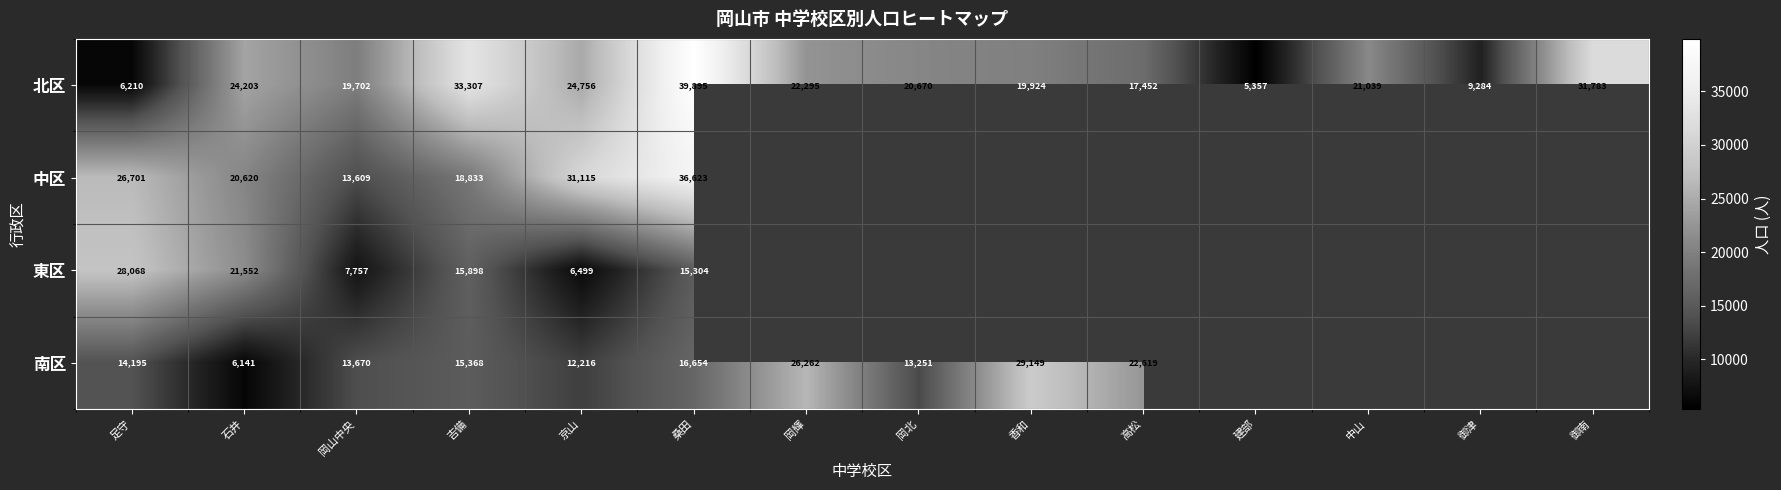

Which category has the lowest value across all series?

建部